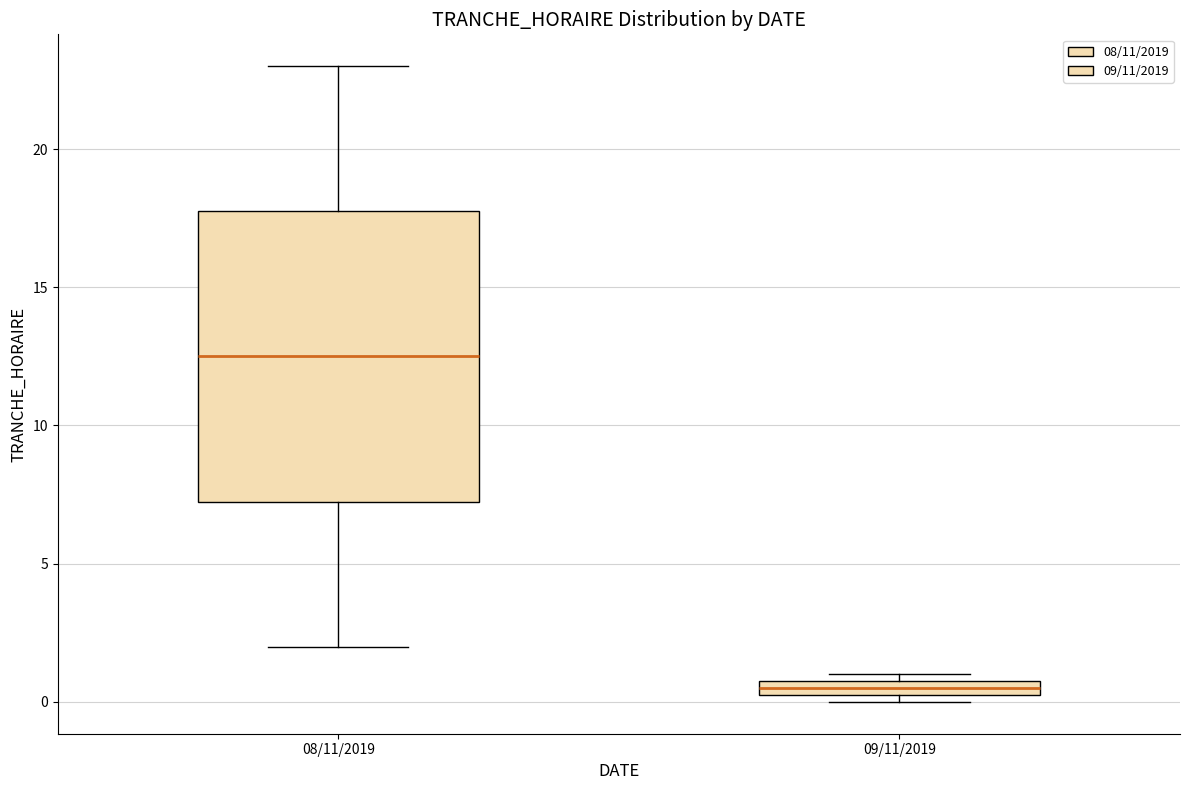

Where is the upper edge of the box for 08/11/2019 on the y-axis? The values are not printed on the chart, so give them approximately, as read against the axis.

18.0